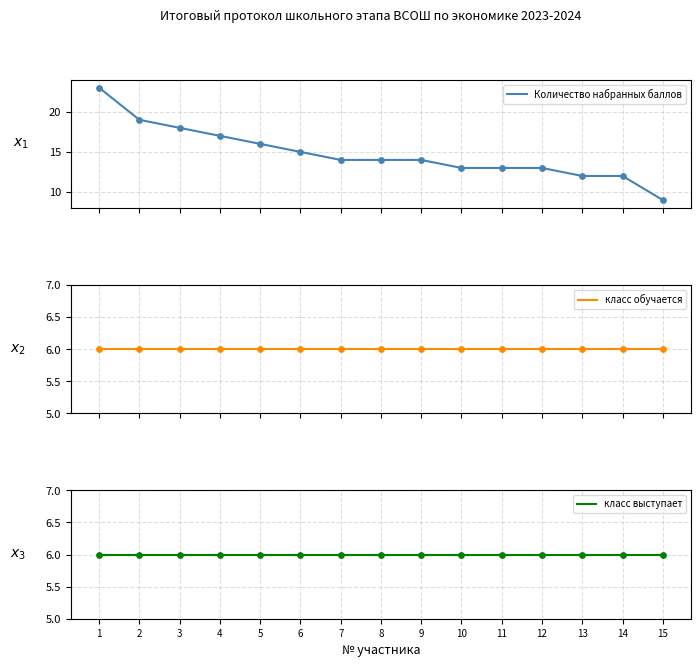

At how many categories does at least one series exceed 22?

1